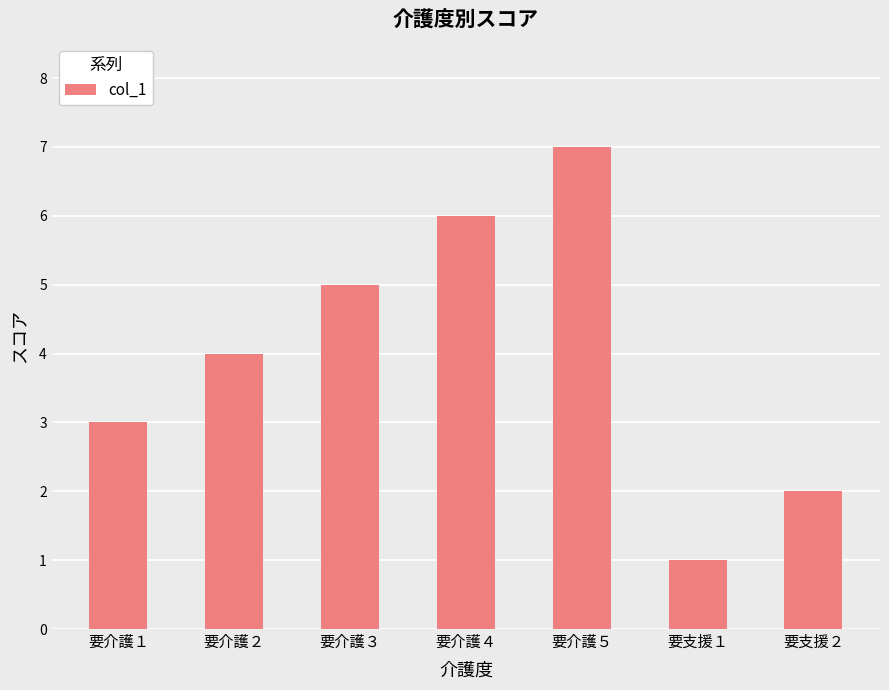

List the labels in order of value, largest first.

要介護５, 要介護４, 要介護３, 要介護２, 要介護１, 要支援２, 要支援１